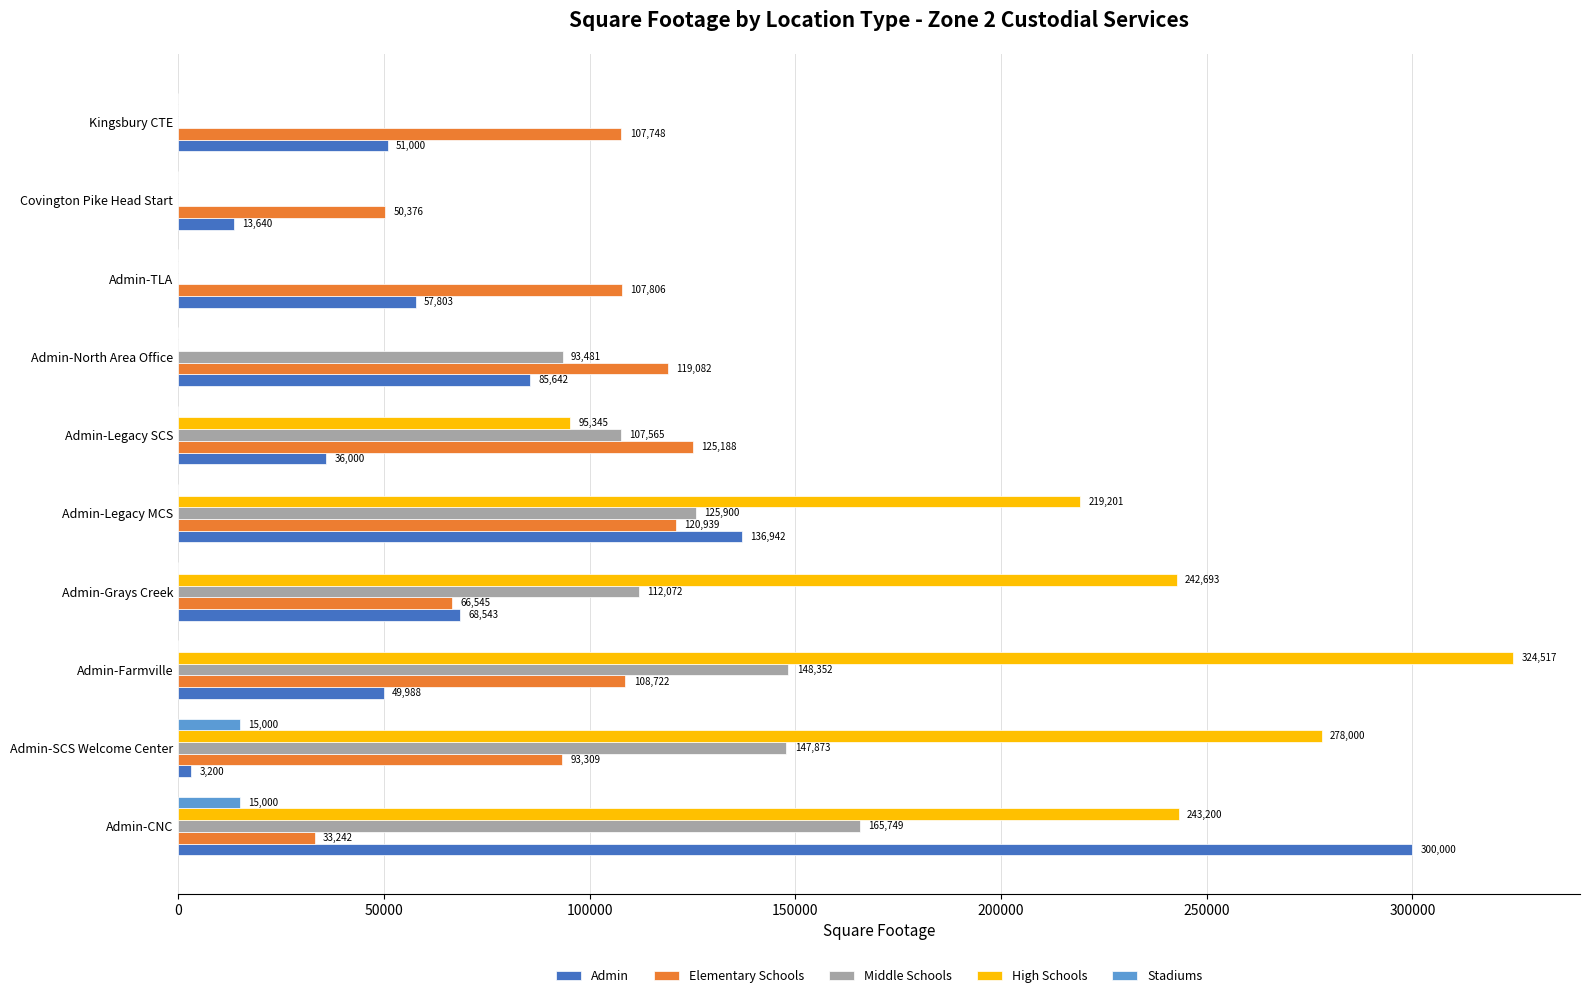

What is the sum of the Stadiums values at Admin-SCS Welcome Center and Admin-TLA?

15000